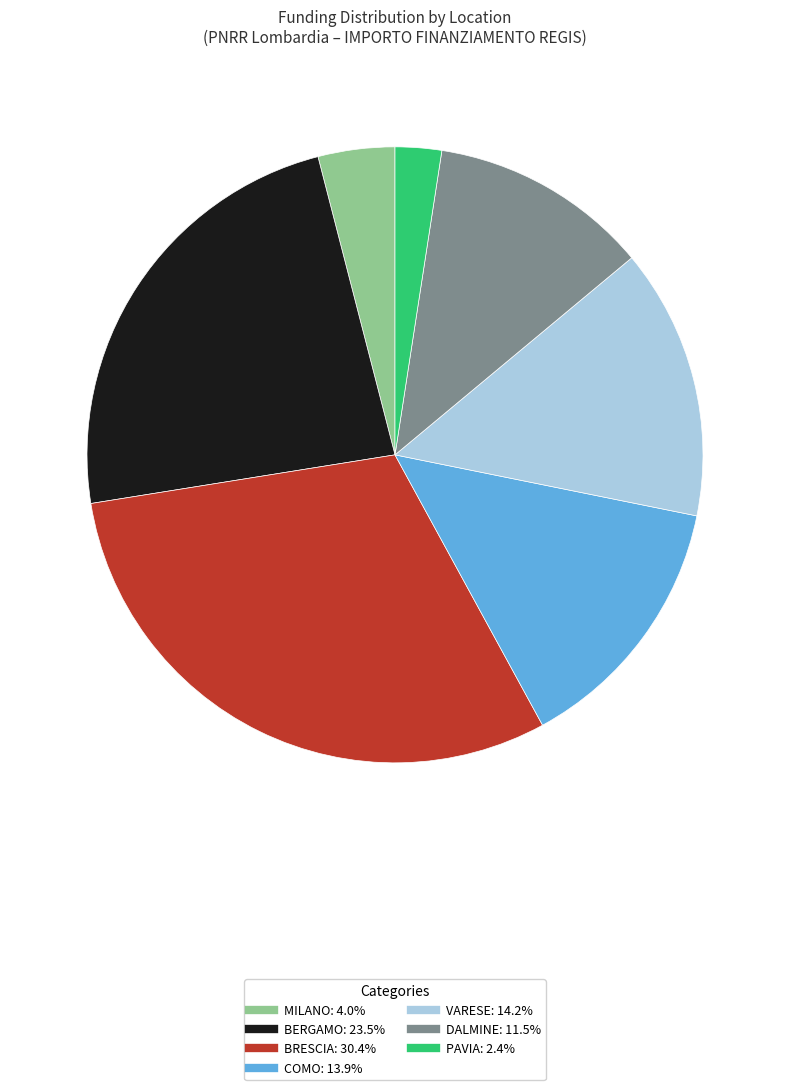

Is there any slice that represents more than half of the pie?

No